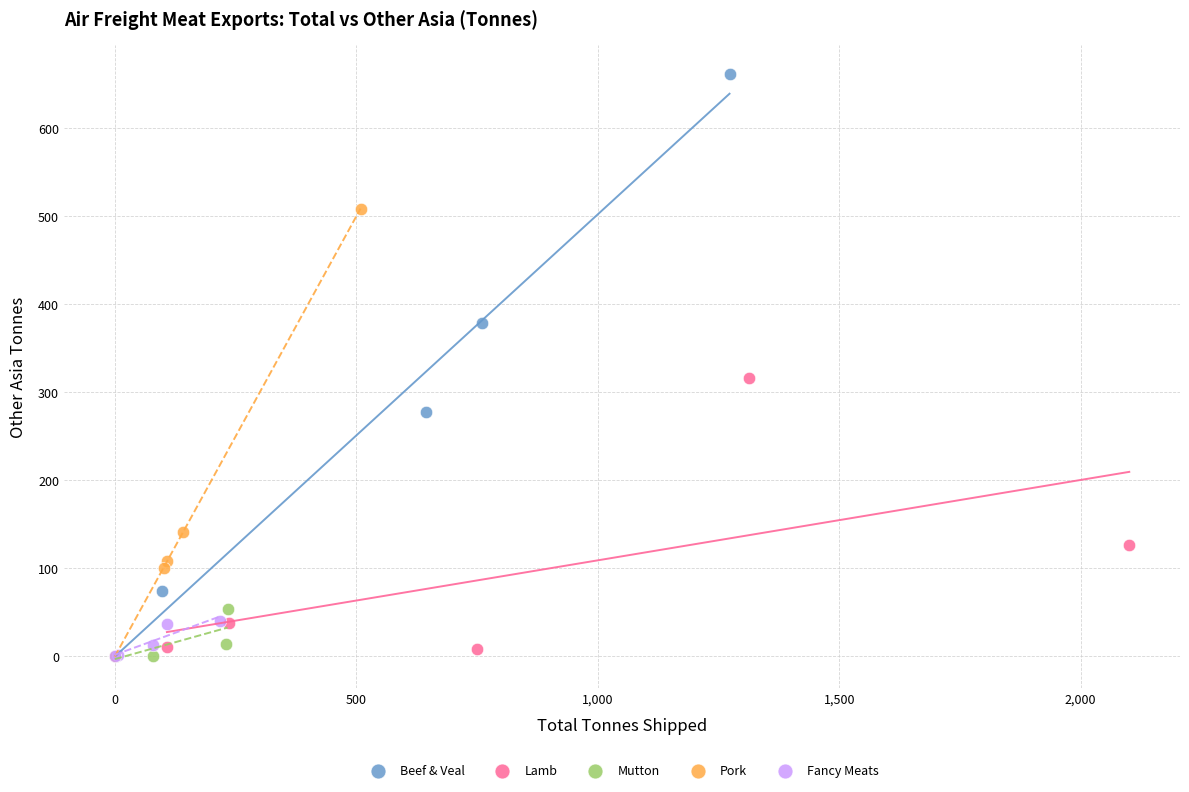

Which series has the widest spread of Y values?

Beef & Veal